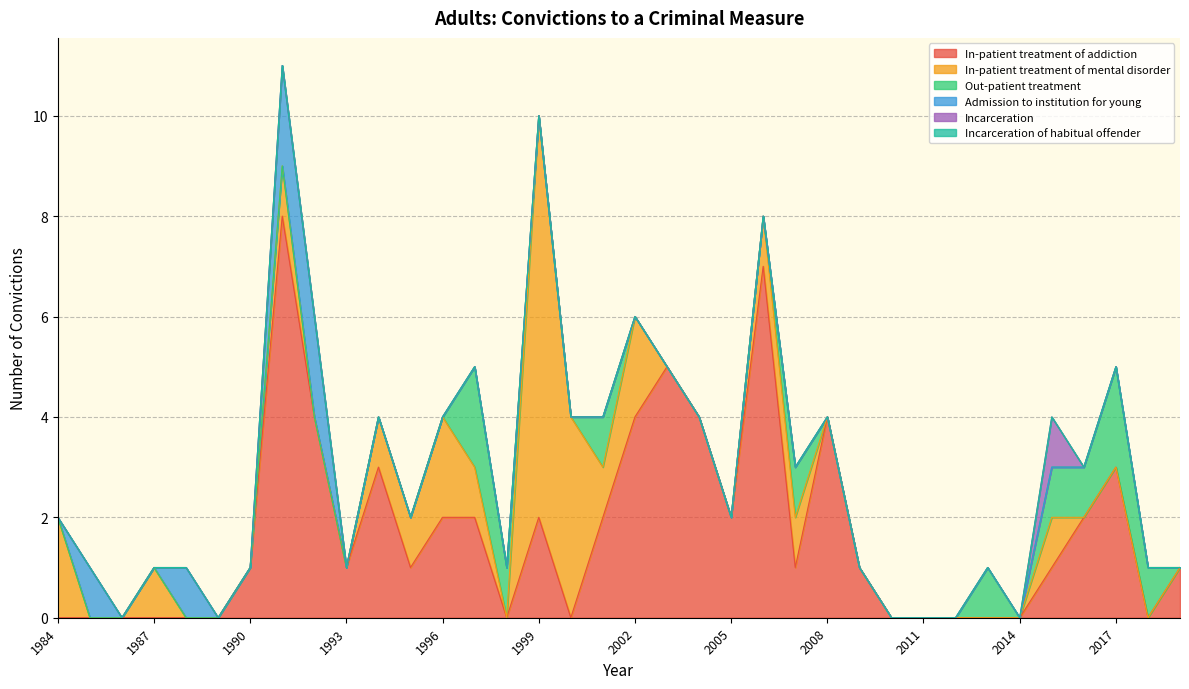

True or false: Out-patient treatment has a value of 3 at 1997.

False